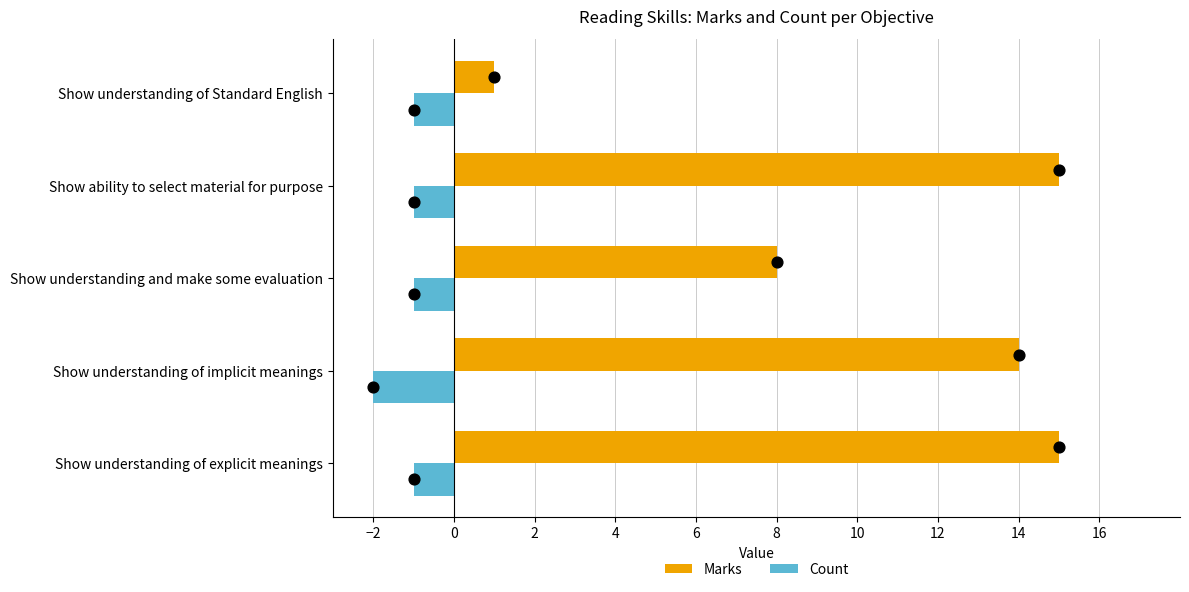

Is the value of Count at Show understanding of Standard English greater than the value of Marks at Show ability to select material for purpose?

No